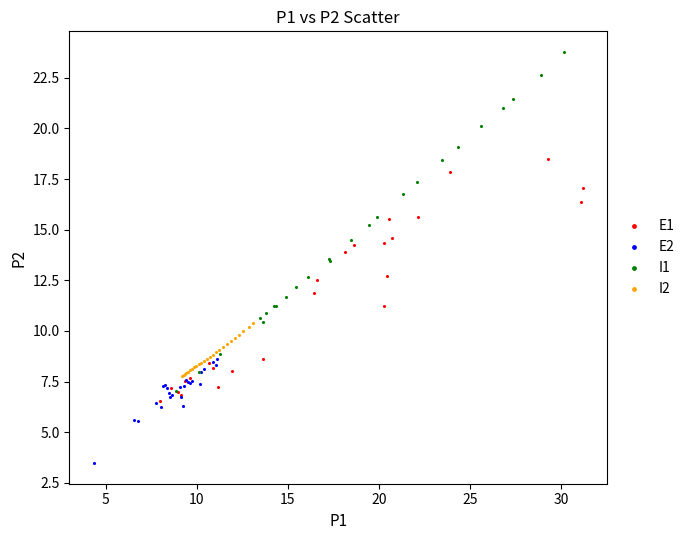

Which series has the widest spread of Y values?

I1